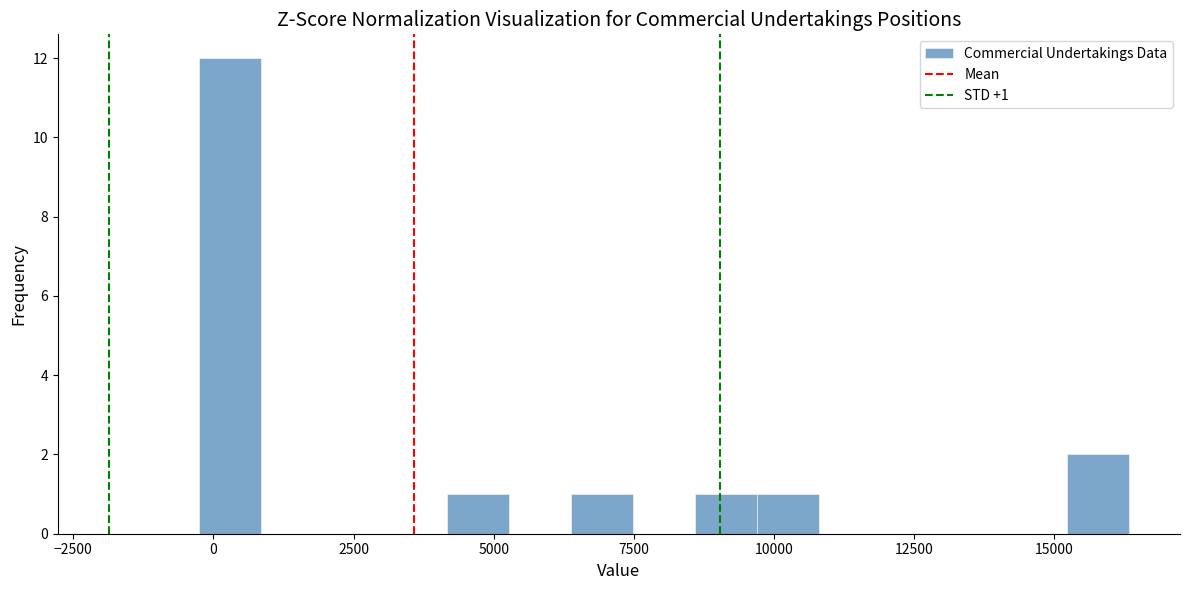

Around what value on the x-axis is the tallest bar? Give the approximate position of its centre, as read against the axis.

500